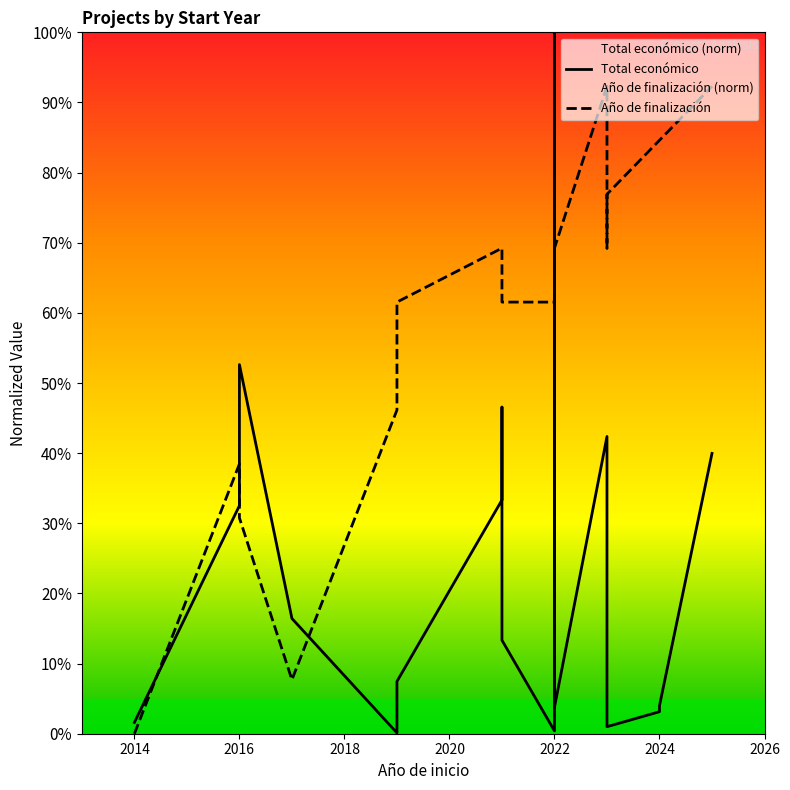

Reading right to left, what are all the values shown in this chart?

Total económico: 0.4	0.0	0.0	0.0	0.0	0.0	0.0	0.4	0.0	1.0	0.0	0.1	0.5	0.3	0.1	0.0	0.2	0.5	0.3	0.0
Año de finalización: 0.9	0.8	0.8	0.8	0.8	0.8	0.7	0.9	0.7	1.0	0.6	0.6	0.7	0.7	0.6	0.5	0.1	0.3	0.4	0.0